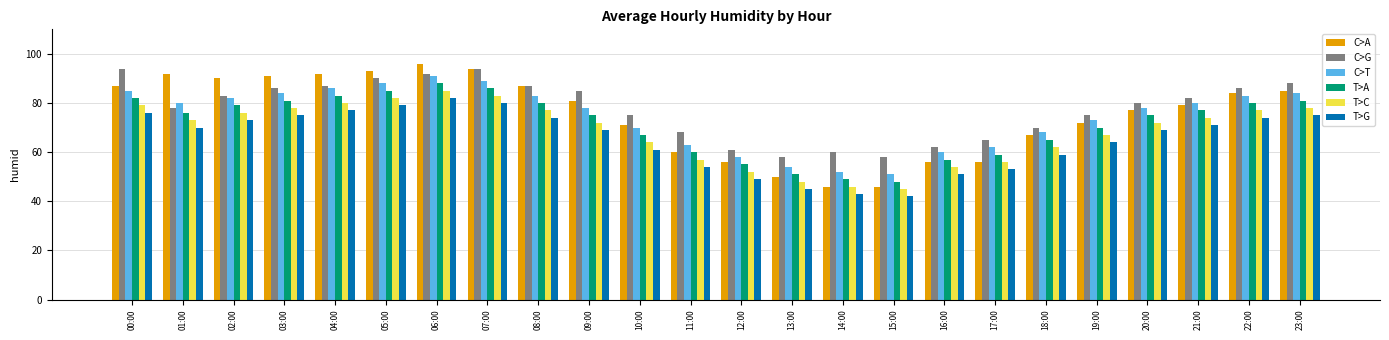

What are all the series names shown in the legend?

C>A, C>G, C>T, T>A, T>C, T>G